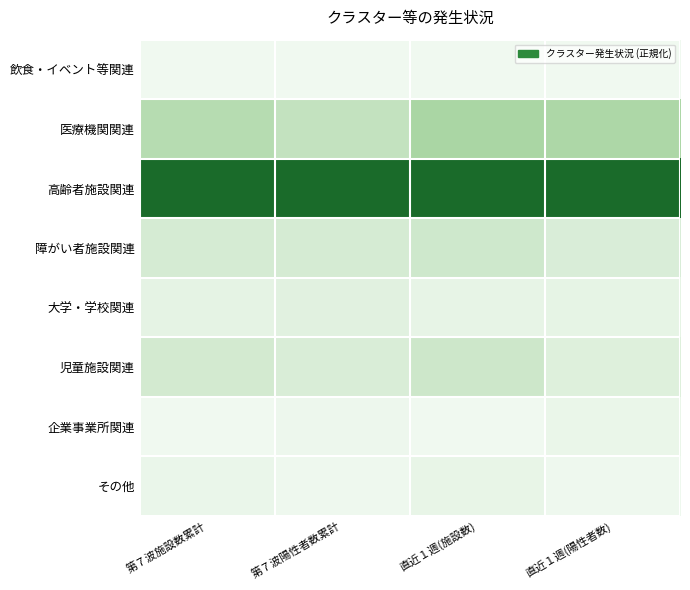

Reading right to left, what are all the values shown in this chart?

飲食・イベント等関連: 直近１週(陽性者数)=0.0	直近１週(施設数)=0.0	第７波陽性者数累計=0.0	第７波施設数累計=0.0
医療機関関連: 直近１週(陽性者数)=0.3	直近１週(施設数)=0.3	第７波陽性者数累計=0.2	第７波施設数累計=0.3
高齢者施設関連: 直近１週(陽性者数)=1.0	直近１週(施設数)=1.0	第７波陽性者数累計=1.0	第７波施設数累計=1.0
障がい者施設関連: 直近１週(陽性者数)=0.1	直近１週(施設数)=0.2	第７波陽性者数累計=0.1	第７波施設数累計=0.1
大学・学校関連: 直近１週(陽性者数)=0.0	直近１週(施設数)=0.0	第７波陽性者数累計=0.1	第７波施設数累計=0.0
児童施設関連: 直近１週(陽性者数)=0.1	直近１週(施設数)=0.2	第７波陽性者数累計=0.1	第７波施設数累計=0.1
企業事業所関連: 直近１週(陽性者数)=0.0	直近１週(施設数)=0.0	第７波陽性者数累計=0.0	第７波施設数累計=0.0
その他: 直近１週(陽性者数)=0.0	直近１週(施設数)=0.0	第７波陽性者数累計=0.0	第７波施設数累計=0.0